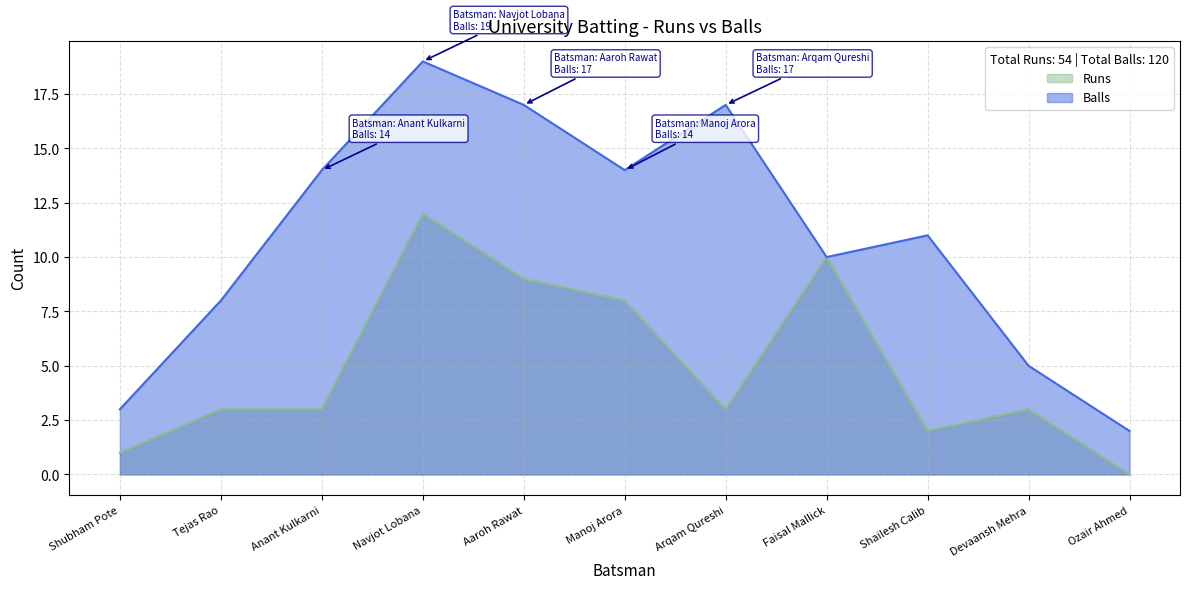

What is the sum of the Runs values at Shailesh Calib and Arqam Qureshi?

5